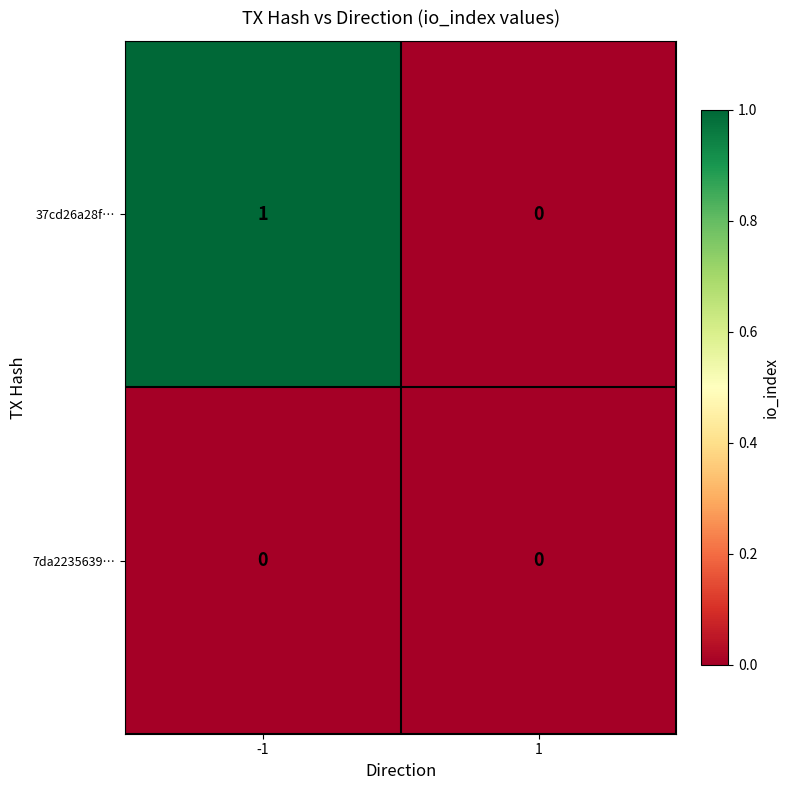

Reading left to right, extract all data points from this chart.

37cd26a28f…: 1	0
7da2235639…: 0	0